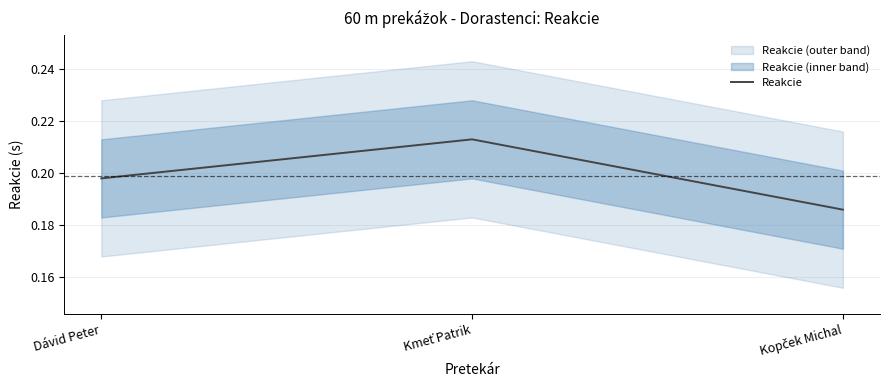

Does the chart have visible grid lines?

Yes